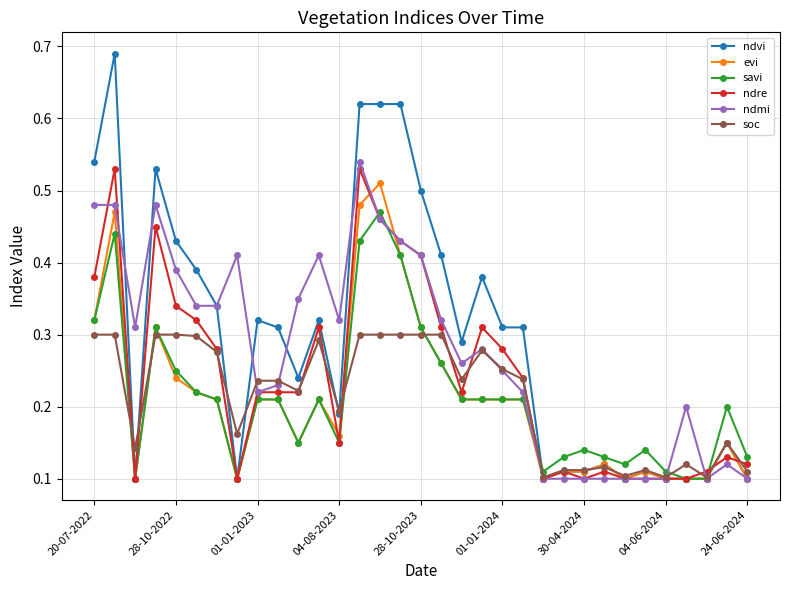

How many ndre values are between 0 and 1?

33